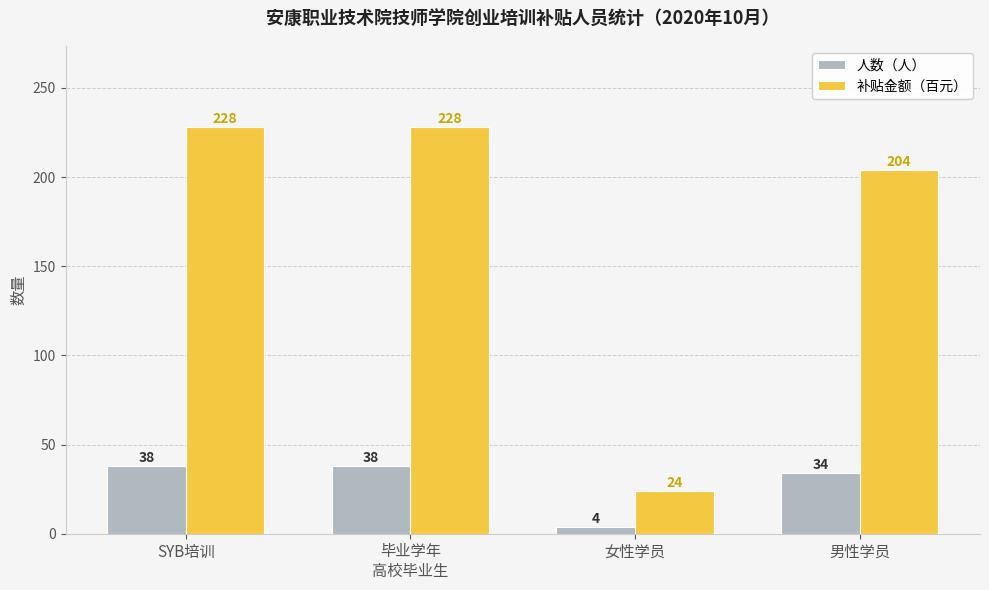

What is the value of the 人数（人） bar at the 4th from the left?

34